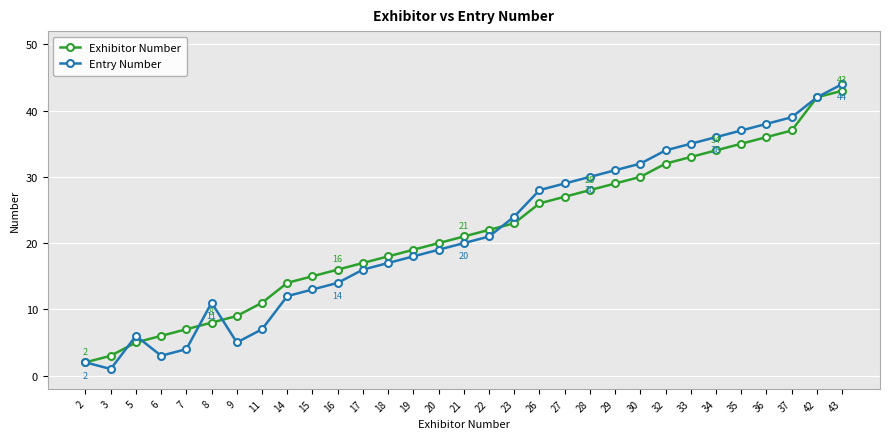

Rank the series by their maximum value, from highest to lowest.

Entry Number, Exhibitor Number